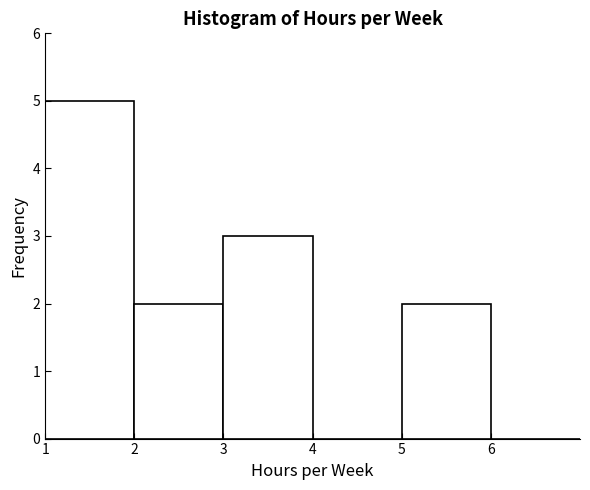

Reading left to right, list every bar in this chart as the range it spans on the x-axis followed by its height. The values are not printed on the chart, so give them approximately, as read against the axis.

1 to 2: 5
2 to 3: 2
3 to 4: 3
4 to 5: 0
5 to 6: 2
6 to 7: 0